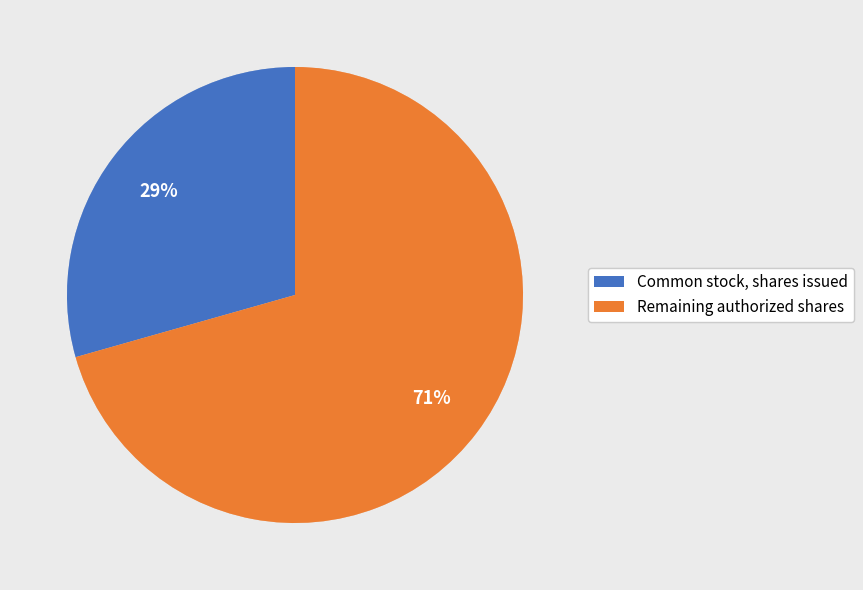

What is the ratio of the value at Common stock, shares issued to the value at Remaining authorized shares?

0.4